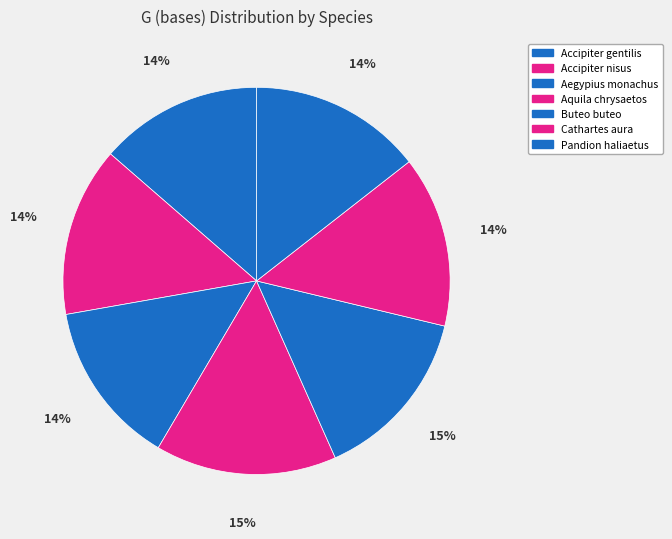

What is the change in value from Accipiter gentilis to Aegypius monachus?

+1